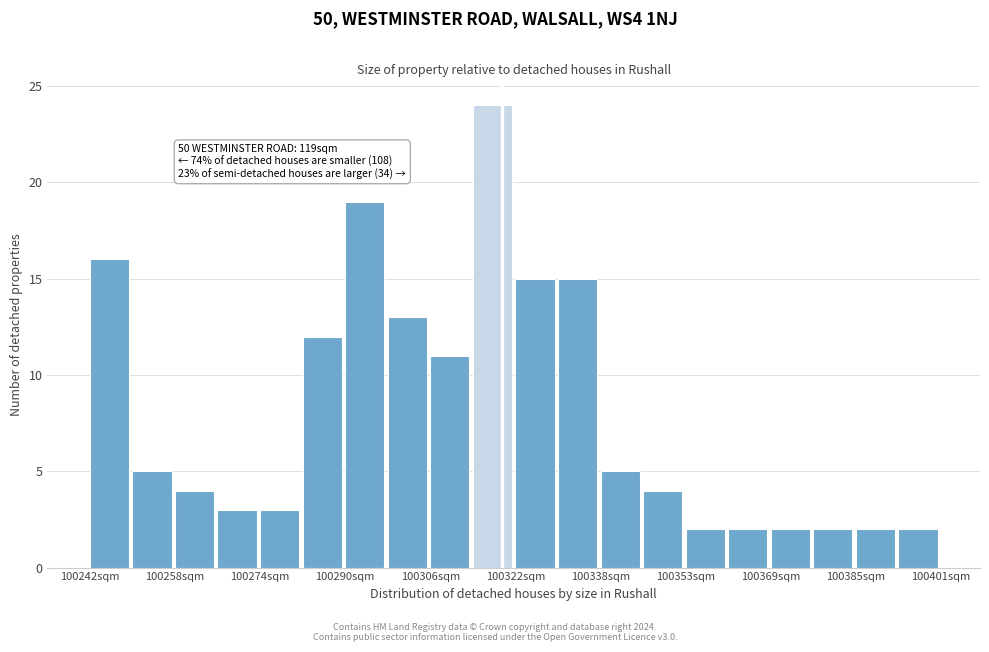

Read against the x-axis, roughly where is the centre of the tallest bar?

100318